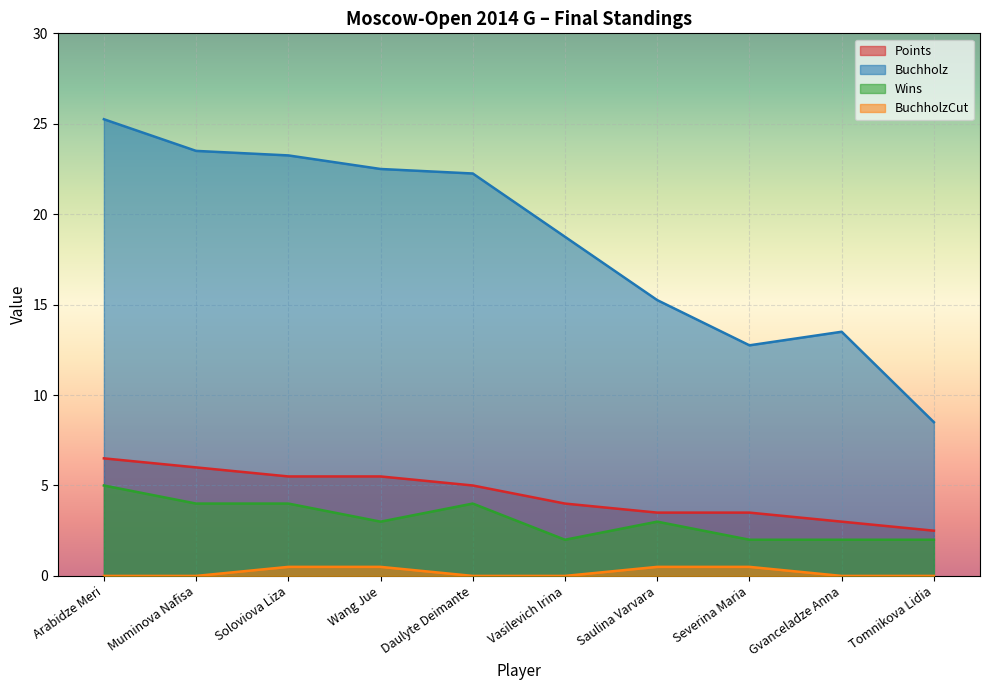

How many lines are shown in the chart?

4